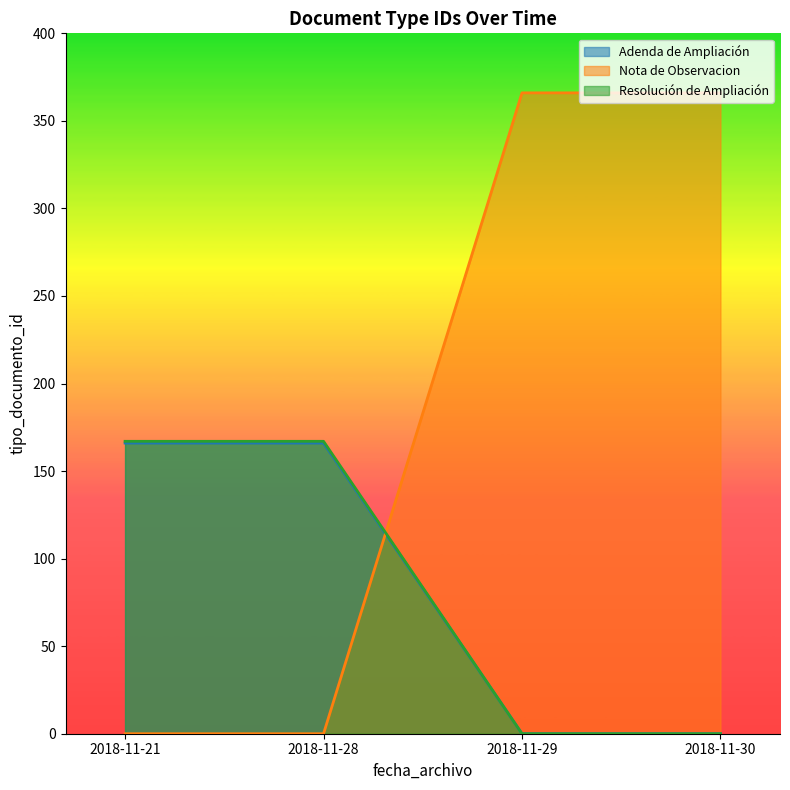

What is the minimum value for Resolución de Ampliación?

0